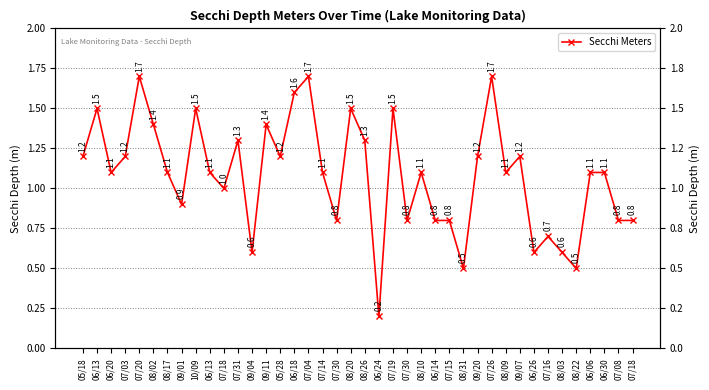

Rank the categories by value from lowest to highest.

06/24, 08/31, 08/22, 09/04, 06/26, 08/03, 07/16, 07/30, 07/30, 06/14, 07/15, 07/08, 07/18, 09/01, 07/18, 06/20, 08/17, 06/13, 07/14, 08/10, 08/09, 06/06, 06/30, 05/18, 07/03, 05/28, 09/20, 09/07, 07/31, 08/26, 08/02, 09/11, 06/13, 10/09, 08/20, 07/19, 06/18, 07/20, 07/04, 07/26